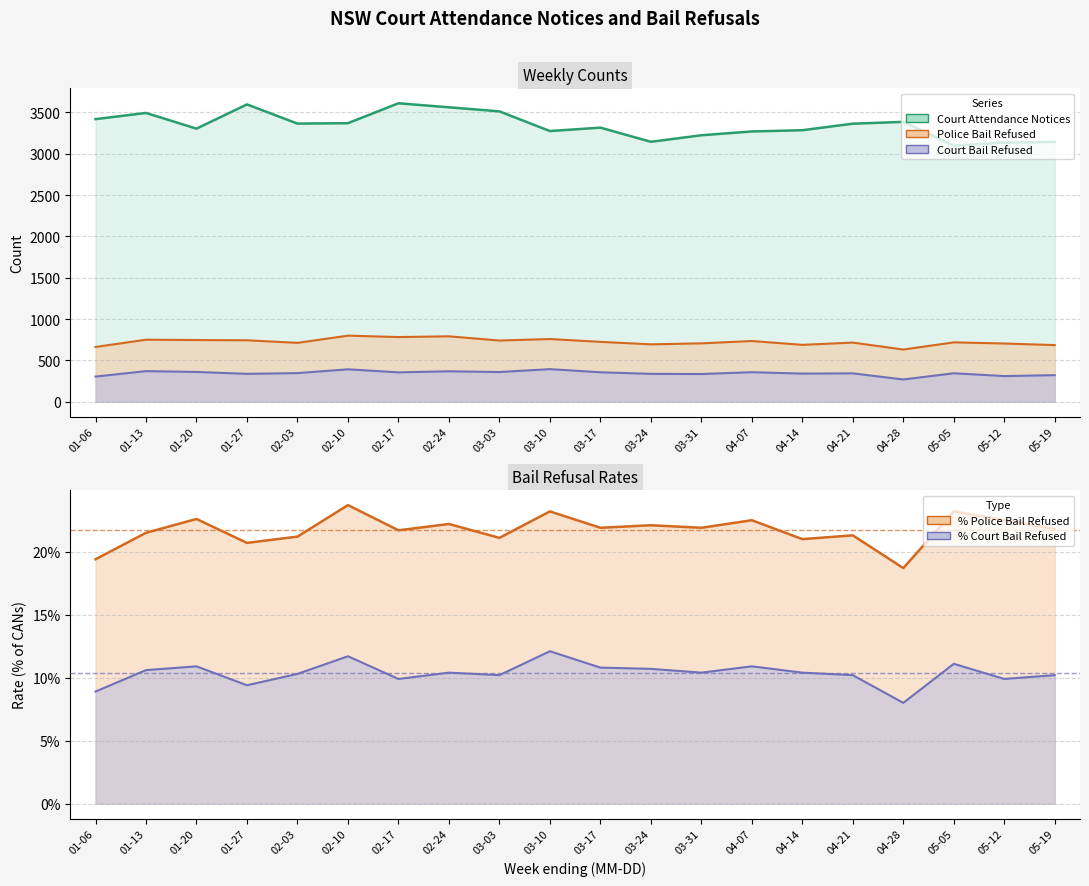

What is the difference between the Court Attendance Notices values at 02-10 and 05-19?

226